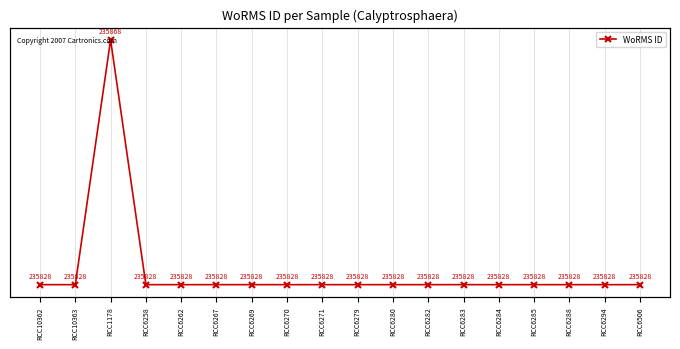

What value does the data have at RCC10363?

235828